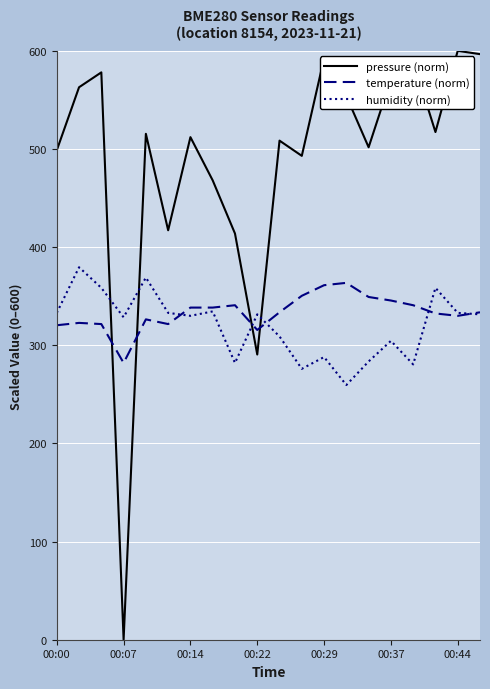

True or false: temperature (norm) has more than 2 interior local peaks.

True